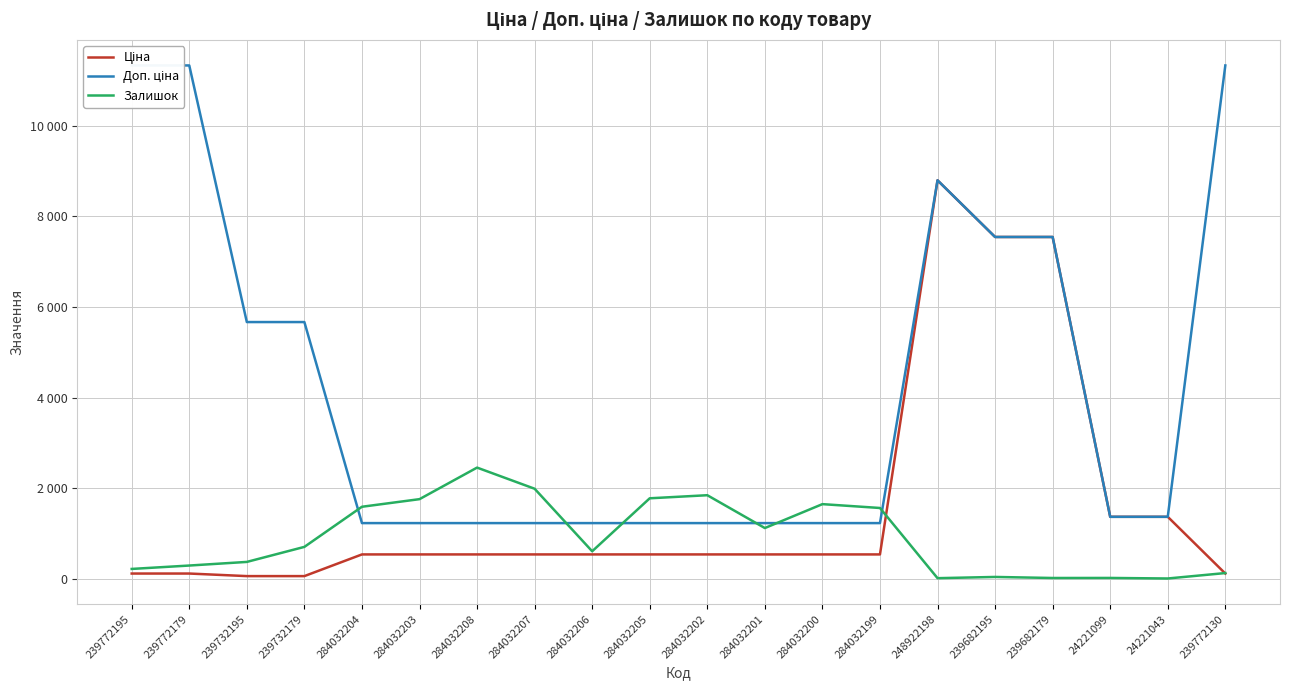

Which series has the largest total across all categories?

Доп. ціна